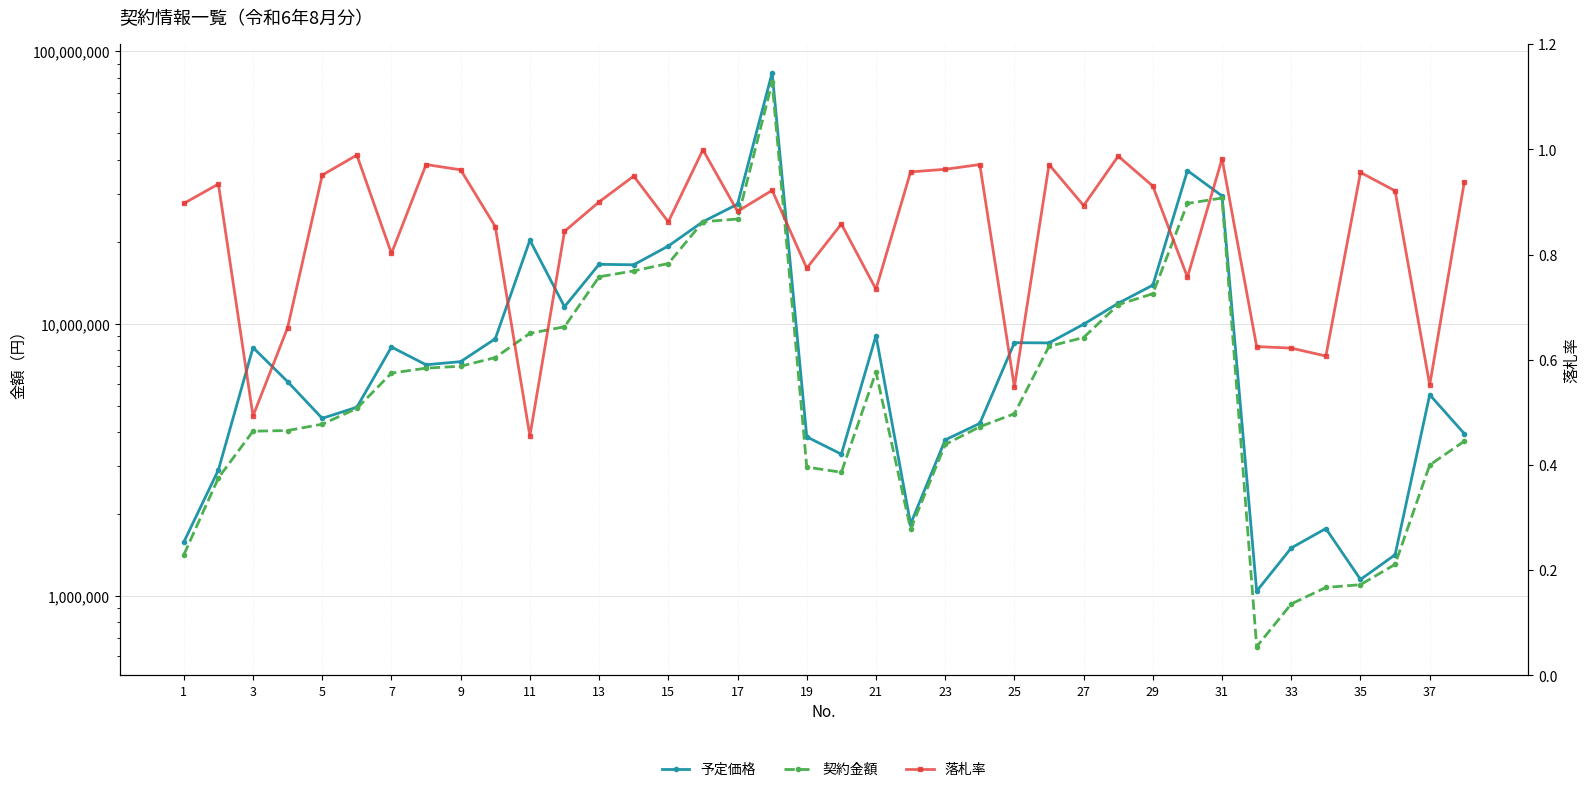

Reading left to right, extract all data points from this chart.

予定価格: 1576659.0	2903340.0	8162880.0	6119839.0	4488000.0	4931269.0	8199890.0	7058700.0	7248824.0	8793640.0	20234500.0	11528000.0	16500000.0	16434800.0	19259900.0	23654279.0	27424031.0	83295988.0	3838406.0	3314898.0	9034654.0	1837536.0	3740000.0	4300943.0	8507859.0	8489905.0	9944000.0	11873126.0	13837010.0	36440800.0	29421480.0	1041373.0	1501060.0	1768075.0	1149500.0	1416780.0	5478000.0	3943500.0
契約金額: 1415436.0	2712820.0	4026807.0	4048000.0	4271520.0	4879710.0	6578490.0	6860700.0	6971976.0	7502176.0	9207000.0	9732800.0	14850000.0	15609440.0	16610000.0	23650000.0	24200000.0	76868000.0	2972356.0	2845116.0	6636409.0	1760000.0	3598100.0	4180000.0	4667300.0	8250000.0	8888000.0	11729300.0	12870000.0	27610000.0	28897000.0	651640.0	935000.0	1074700.0	1100000.0	1306129.0	3025000.0	3701500.0
落札率: 0.9	0.9	0.5	0.7	1.0	1.0	0.8	1.0	1.0	0.9	0.5	0.8	0.9	0.9	0.9	1.0	0.9	0.9	0.8	0.9	0.7	1.0	1.0	1.0	0.5	1.0	0.9	1.0	0.9	0.8	1.0	0.6	0.6	0.6	1.0	0.9	0.6	0.9